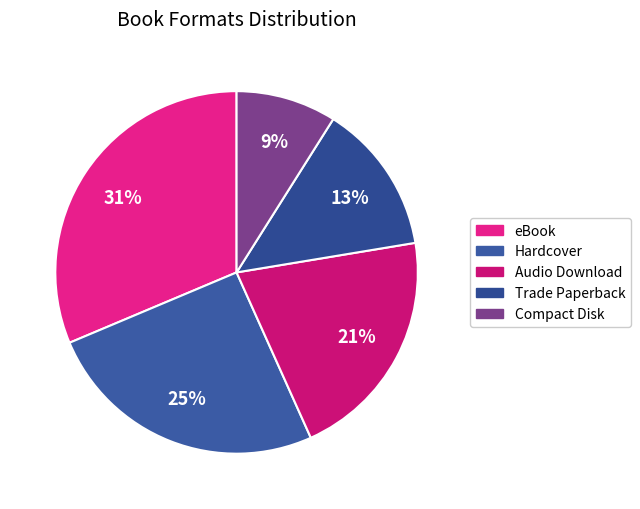

What portion of the pie excludes Compact Disk?

91.0%